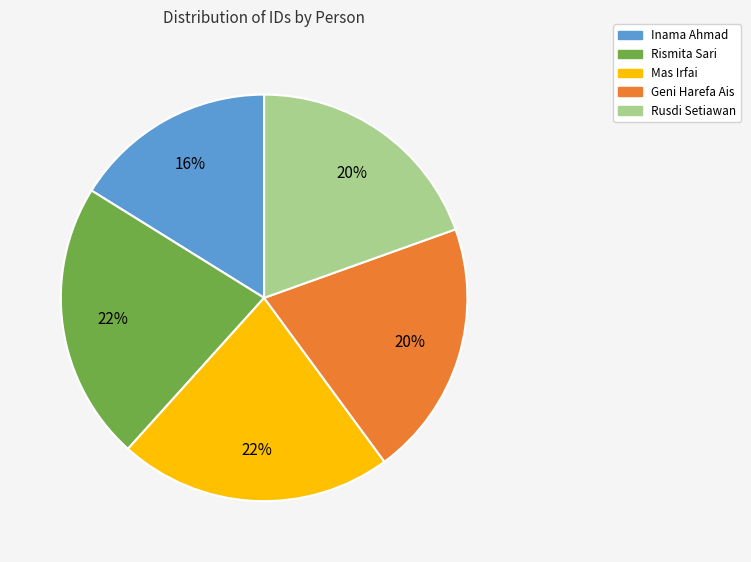

Does Rismita Sari represent more than half of the total?

No